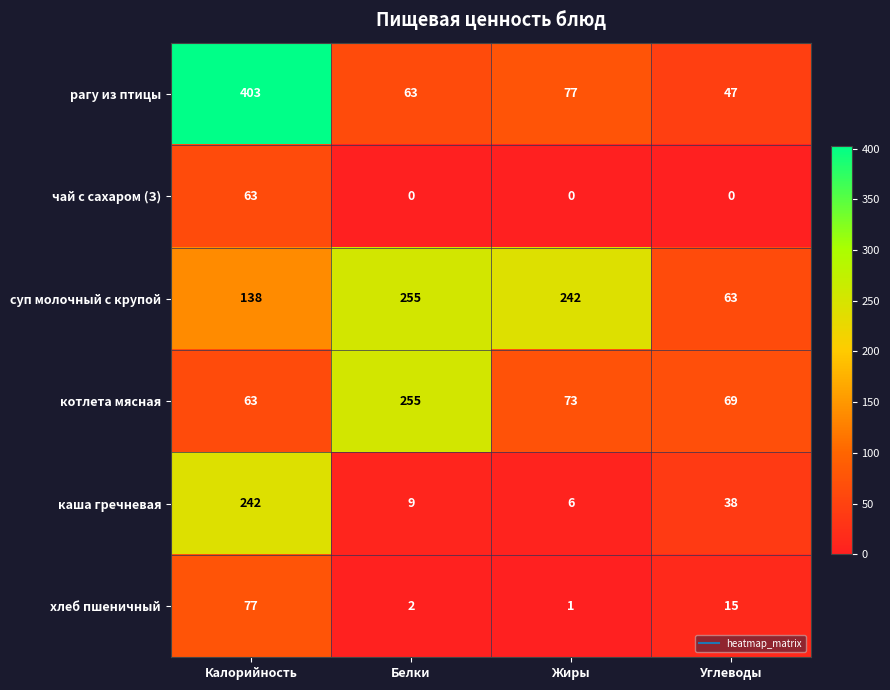

What is the spread (max minus min) of values at Калорийность?

340